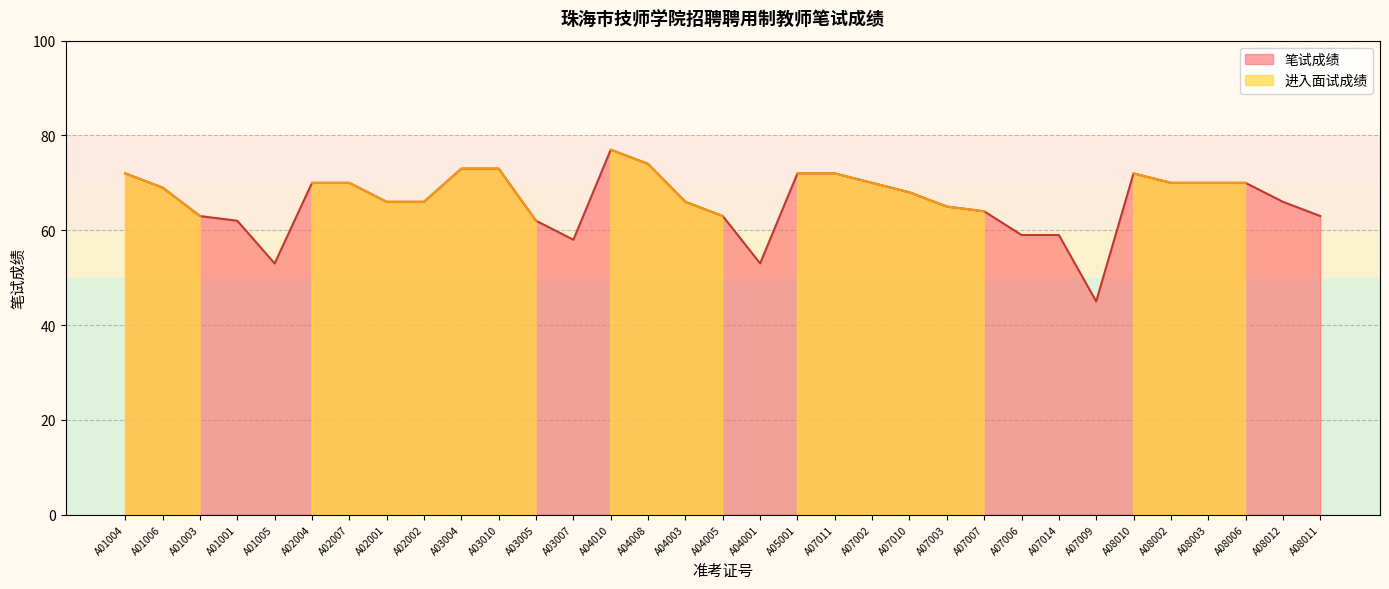

What is the sum of all values?

2175